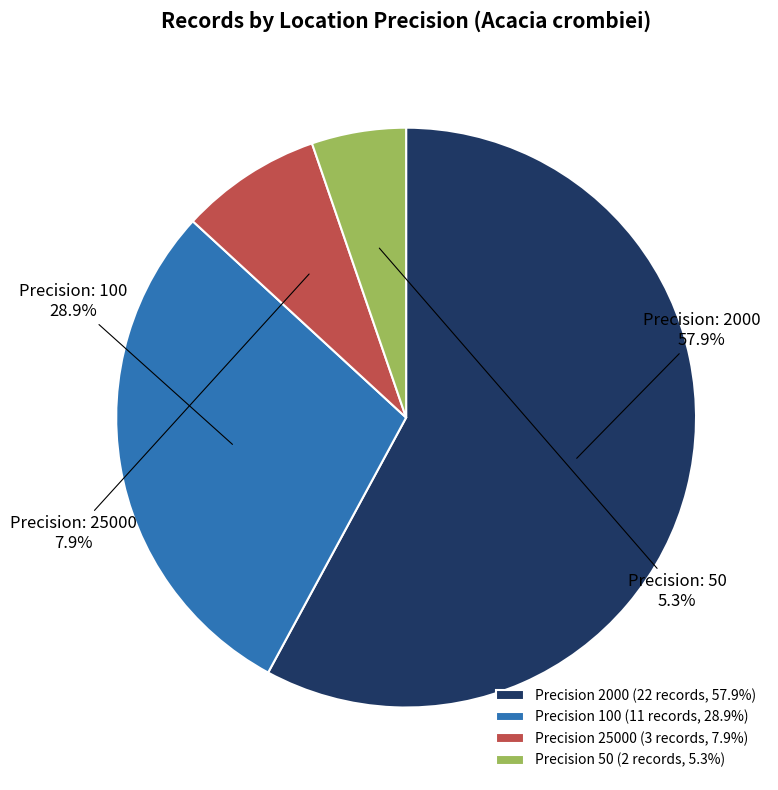

Does any single category account for the majority?

Yes